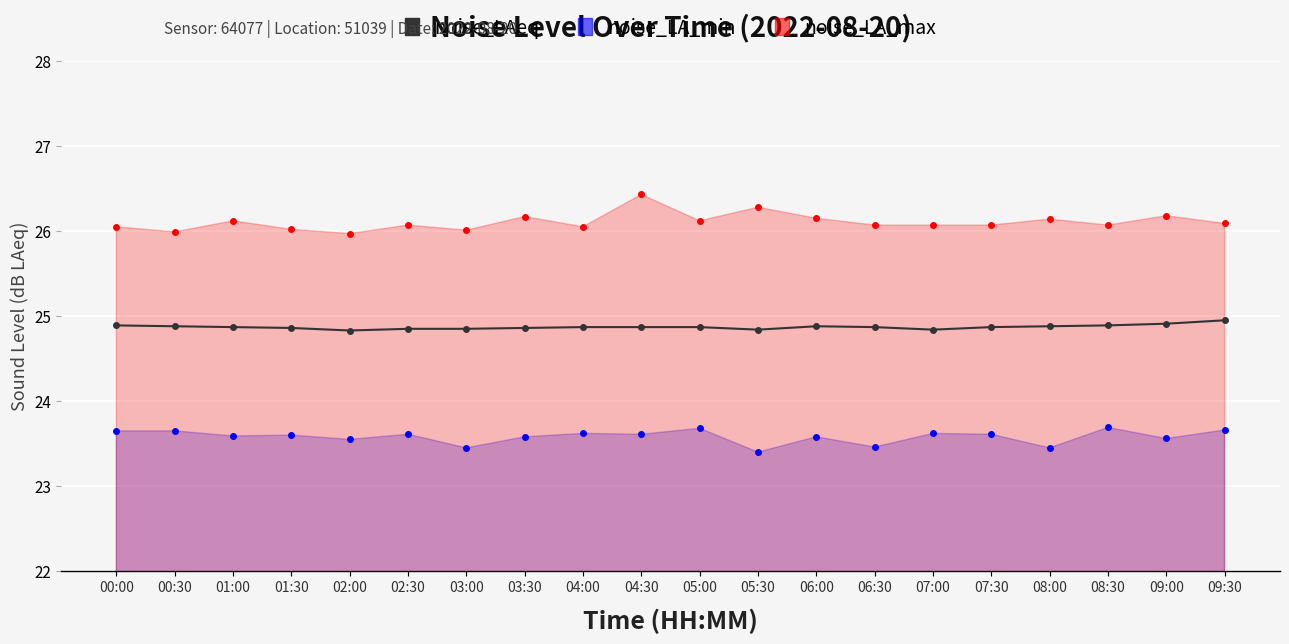

Reading right to left, transcribe all the data shown in this chart.

24.9	24.9	24.9	24.9	24.9	24.8	24.9	24.9	24.8	24.9	24.9	24.9	24.9	24.9	24.9	24.8	24.9	24.9	24.9	24.9